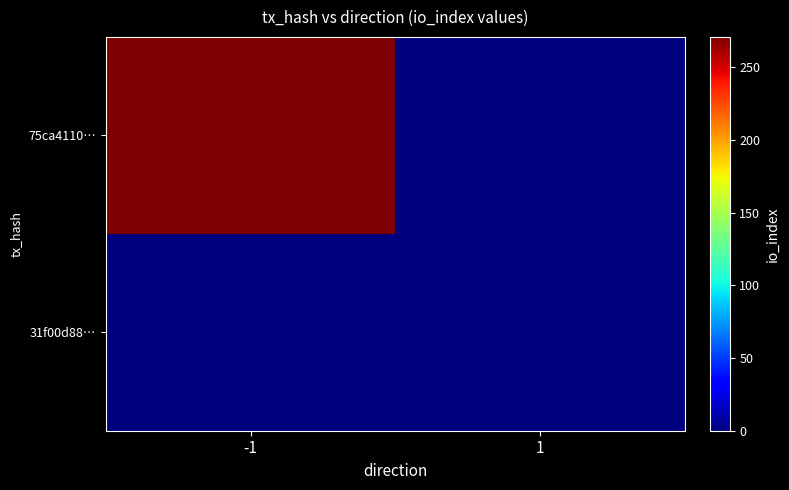

Which series has the largest total across all categories?

75ca4110…